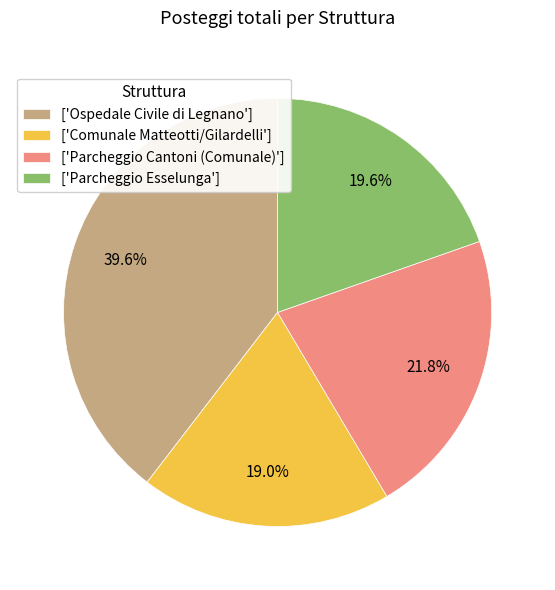

Rank the categories by value from highest to lowest.

['Ospedale Civile di Legnano'], ['Parcheggio Cantoni (Comunale)'], ['Parcheggio Esselunga'], ['Comunale Matteotti/Gilardelli']